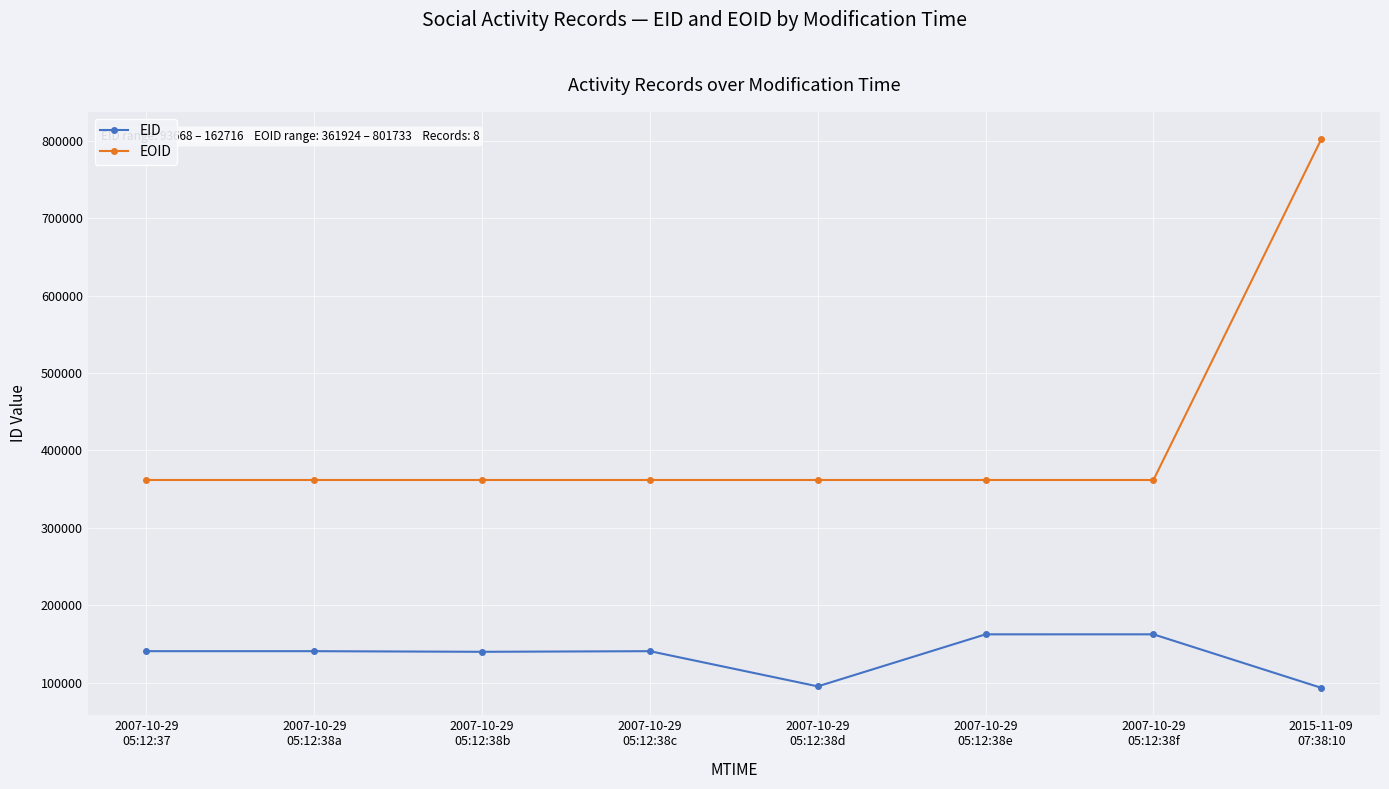

Rank the series at 2015-11-09
07:38:10 from highest to lowest value.

EOID, EID